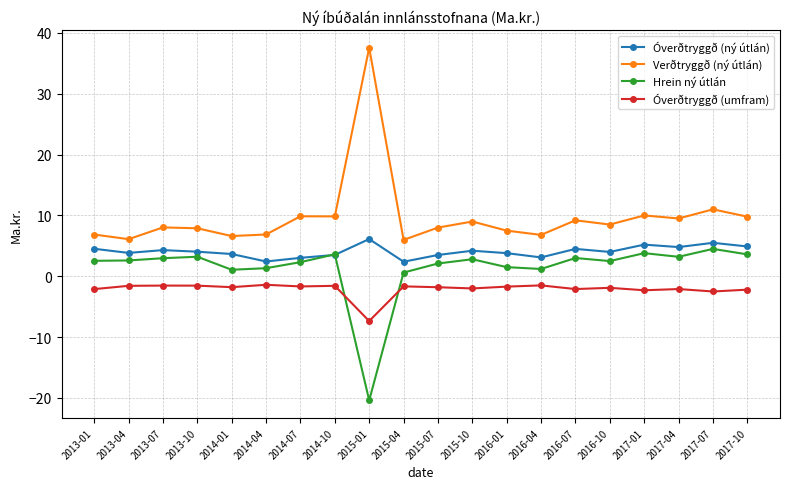

What is the difference between the maximum and minimum values in the Óverðtryggð (ný útlán) series?

3.7